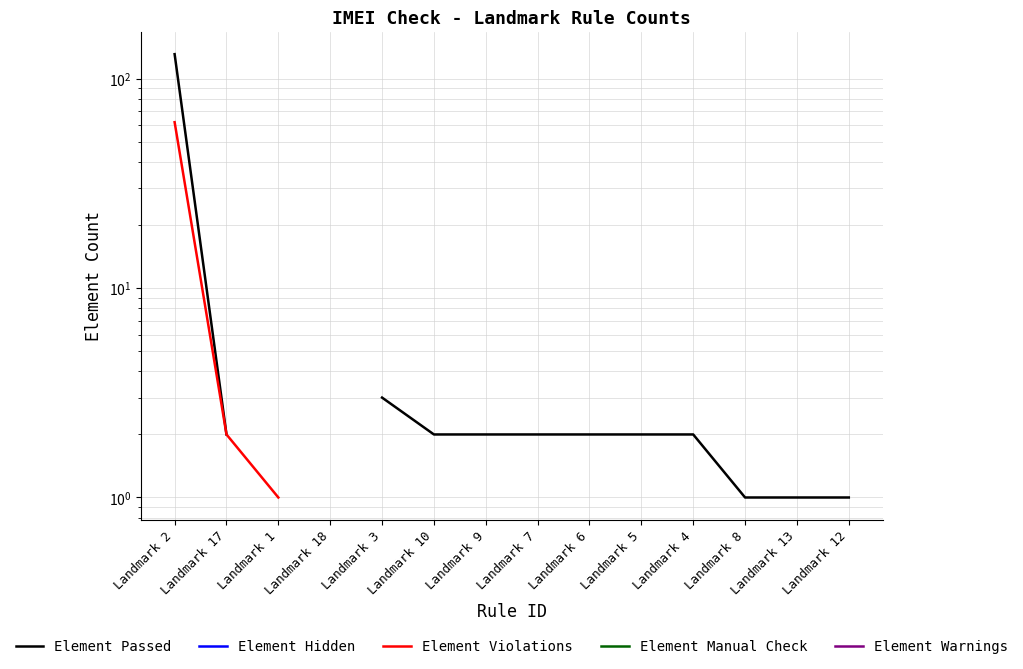

At how many categories does at least one series exceed 20?

1